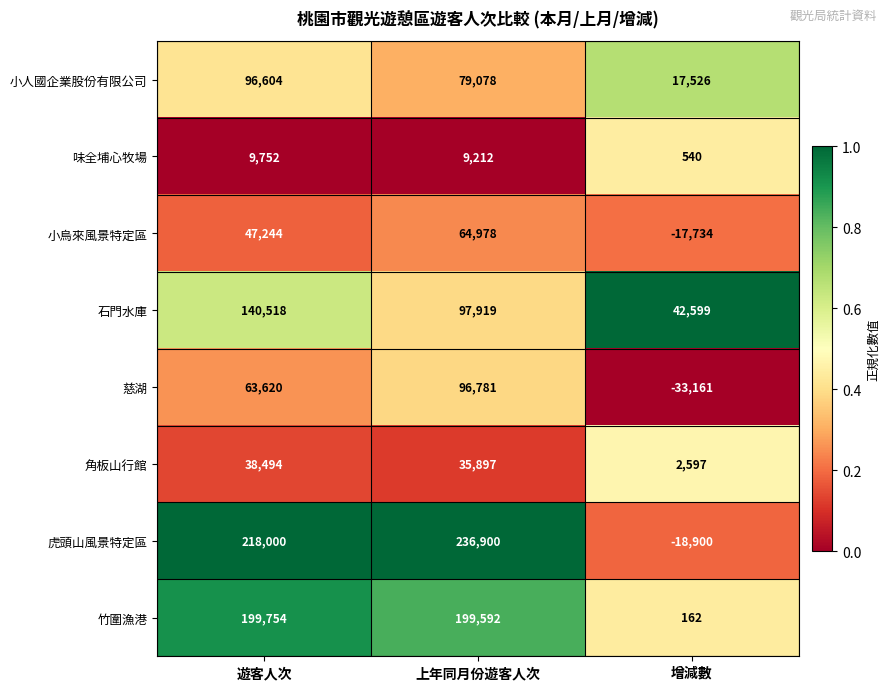

Rank the series at 上年同月份遊客人次 from highest to lowest value.

虎頭山風景特定區, 竹圍漁港, 石門水庫, 慈湖, 小人國企業股份有限公司, 小烏來風景特定區, 角板山行館, 味全埔心牧場